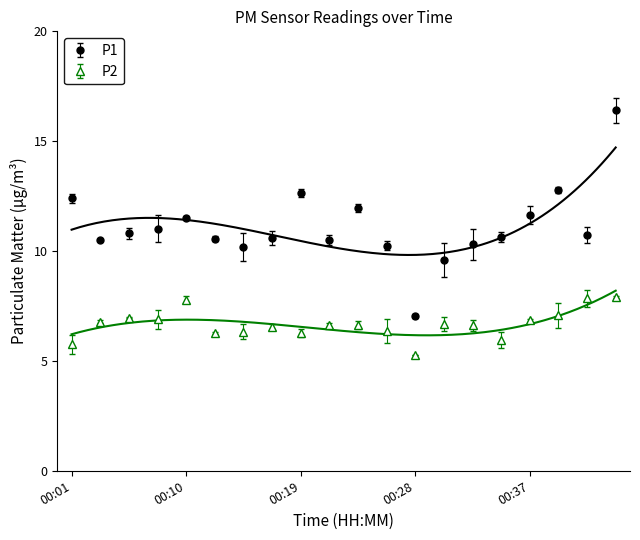

True or false: P1 has more than 0 points higher than both neighbors.

True